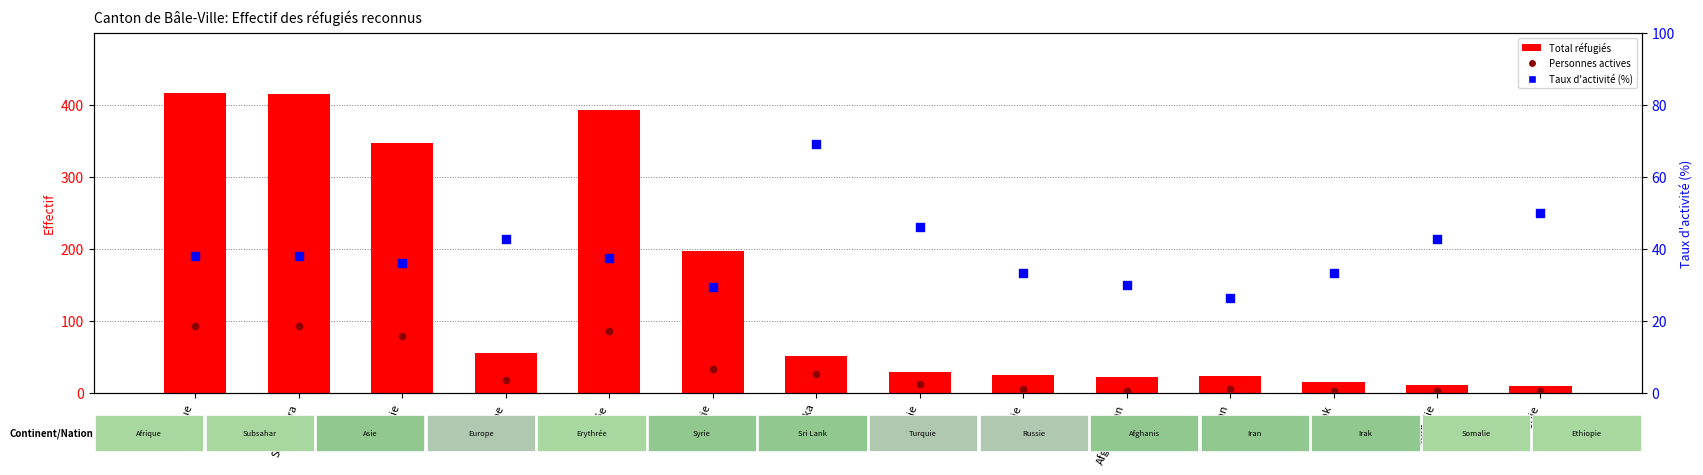

Which series contains the lowest Y value?

Personnes actives